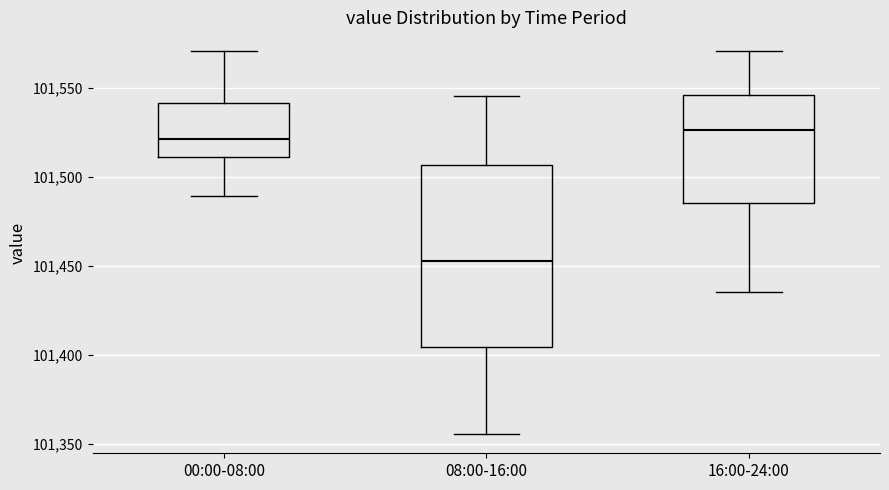

Which box is the tallest, from its lower edge to its upper edge?

08:00-16:00